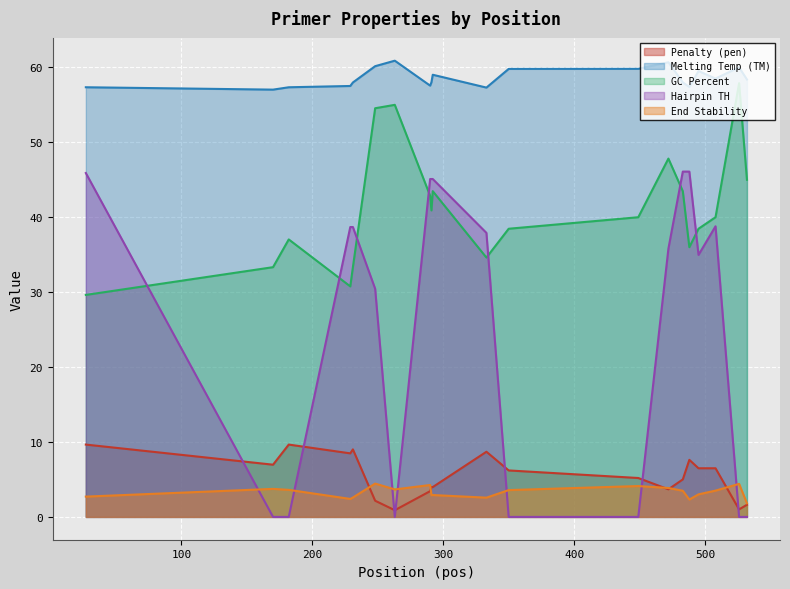

Which series has the largest total across all categories?

Melting Temp (TM)